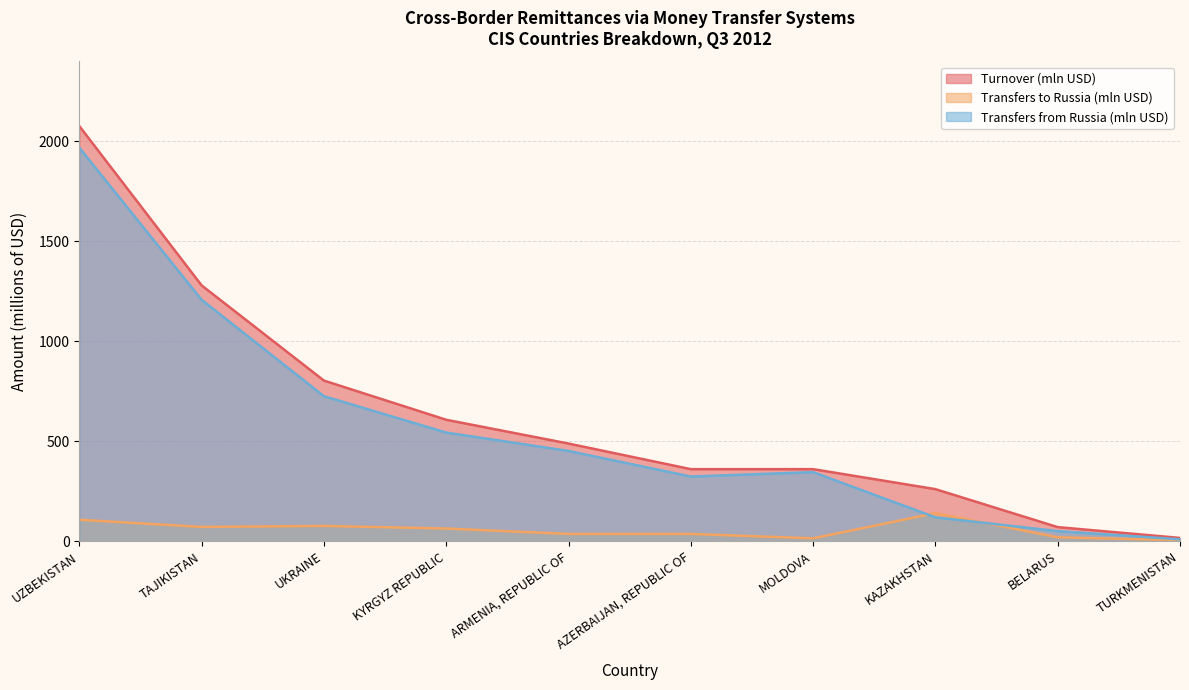

What is the label of the 7th point from the right?

KYRGYZ REPUBLIC